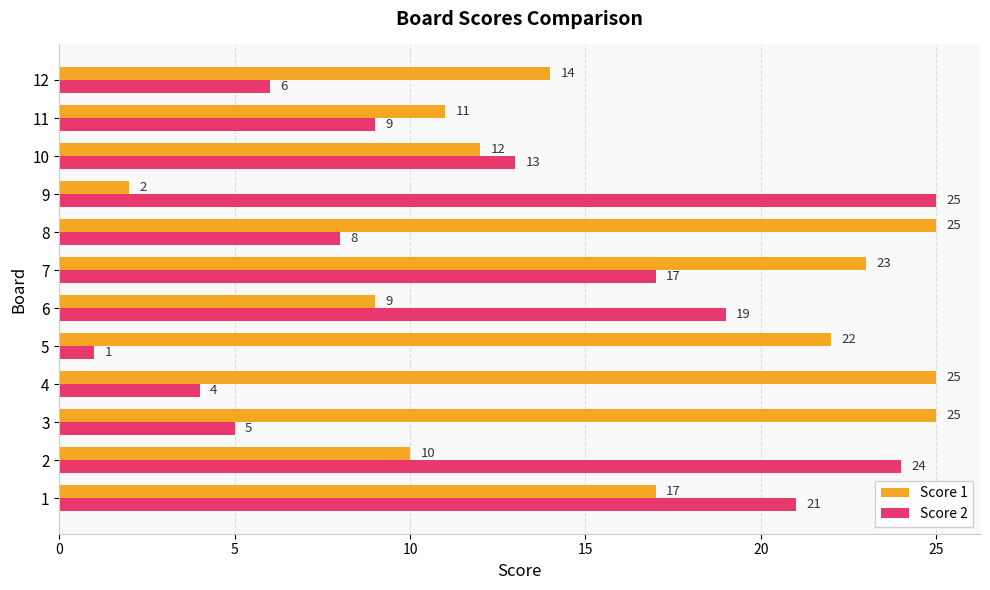

Which series changed the most between 2 and 10?

Score 2